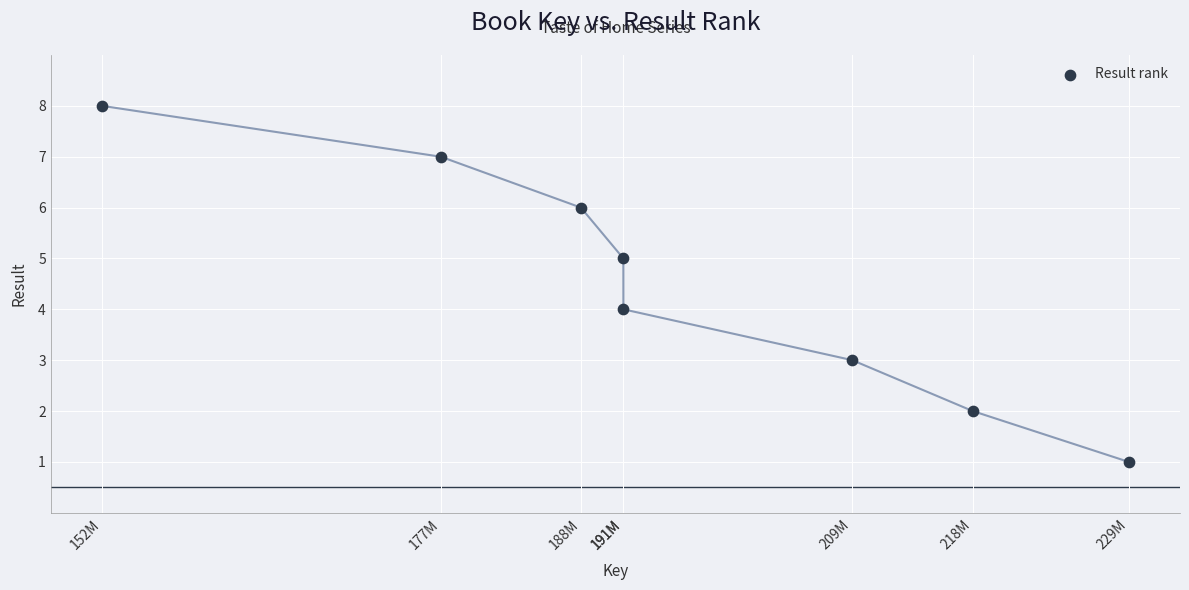

What is the average X value?

194421004